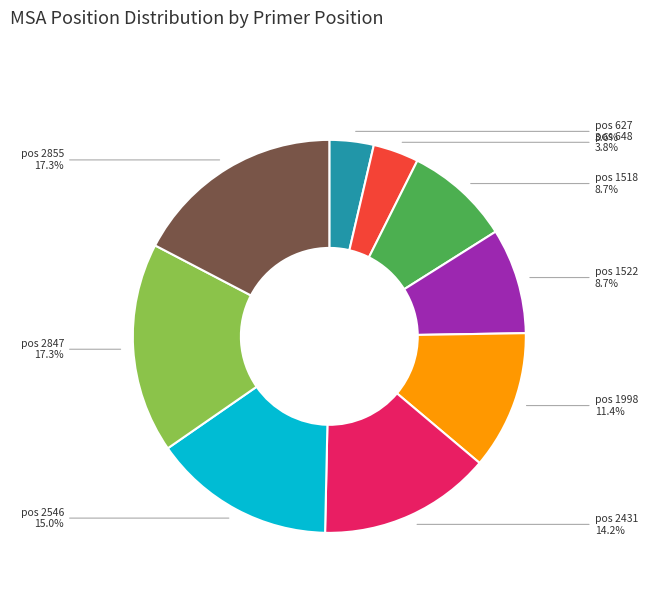

What is the ratio of the value at pos 2431 to the value at pos 2847?

0.8